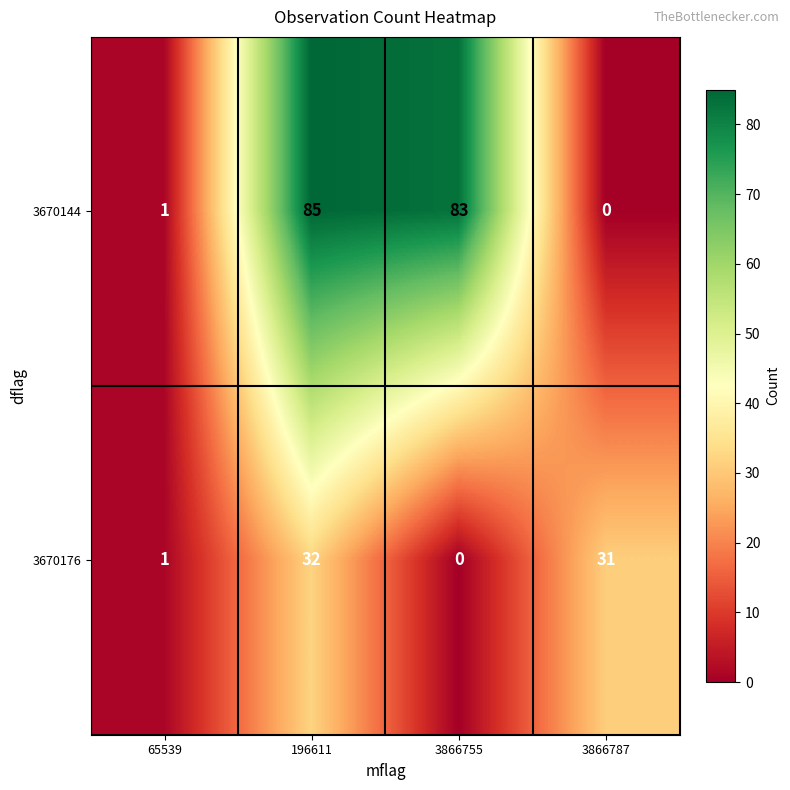

Is it true that 3670144 equals 0 at 3866787?

True